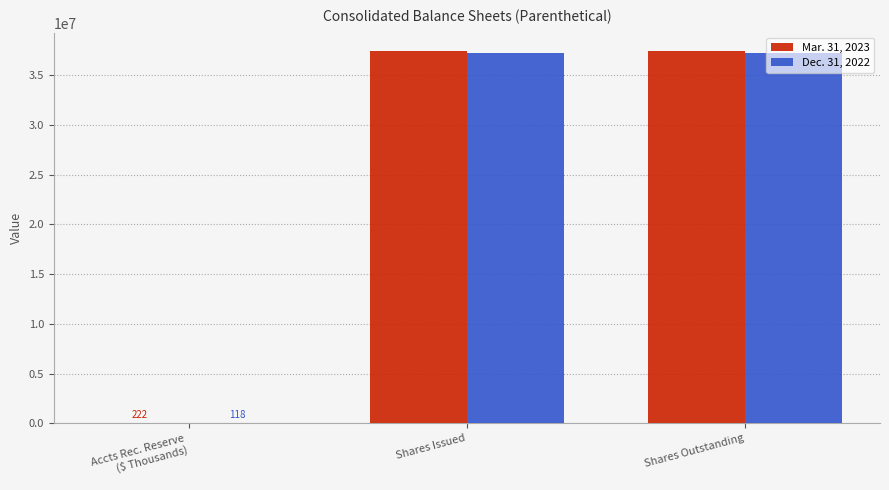

True or false: Mar. 31, 2023 has a value of 56854911 at Shares Outstanding.

False